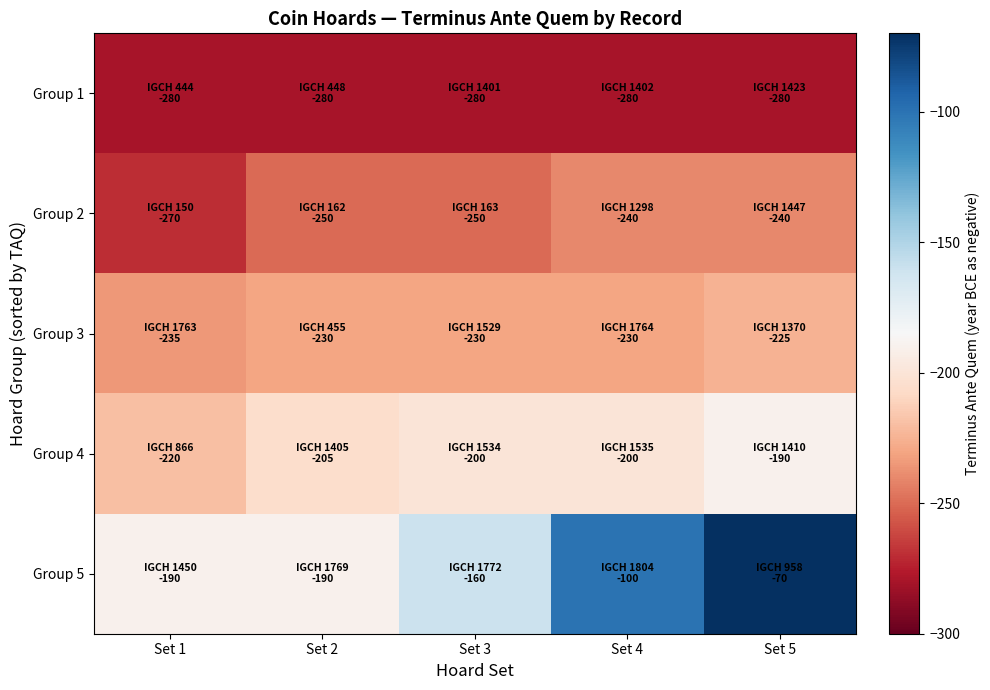

What is the total value across all series at Set 4?

-1050